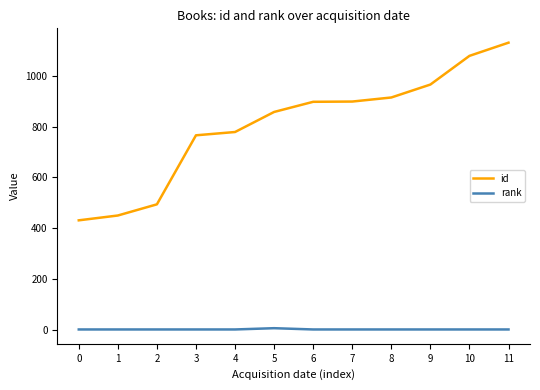

True or false: rank and id cross at least once.

False